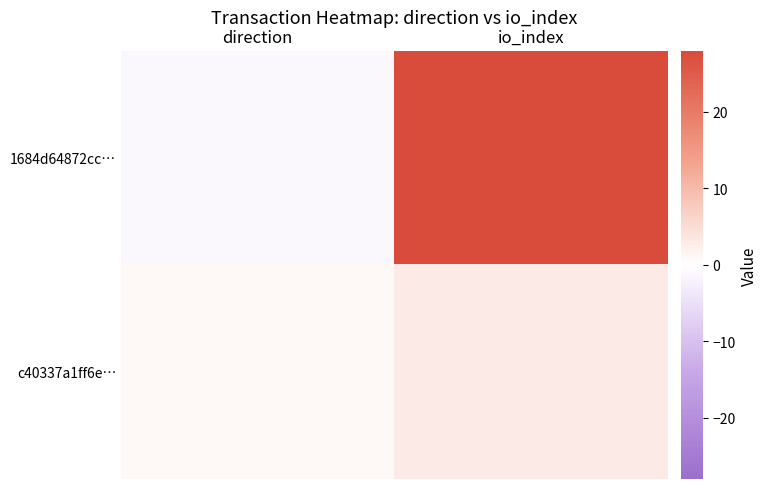

At which category is the sum across all series the highest?

io_index